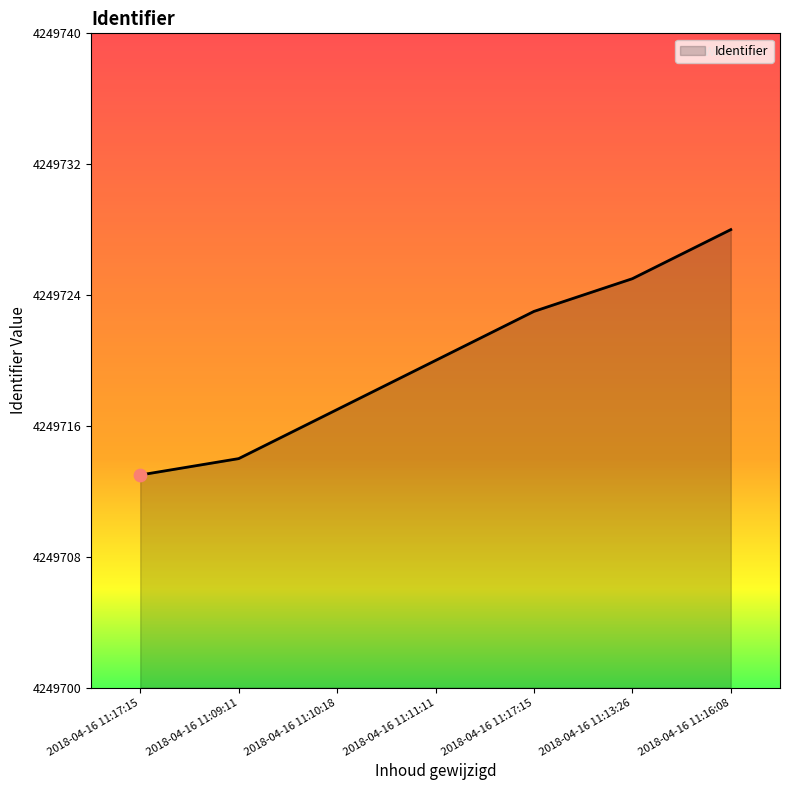

What is the ratio of the value at 2018-04-16 11:10:18 to the value at 2018-04-16 11:13:26?

1.0